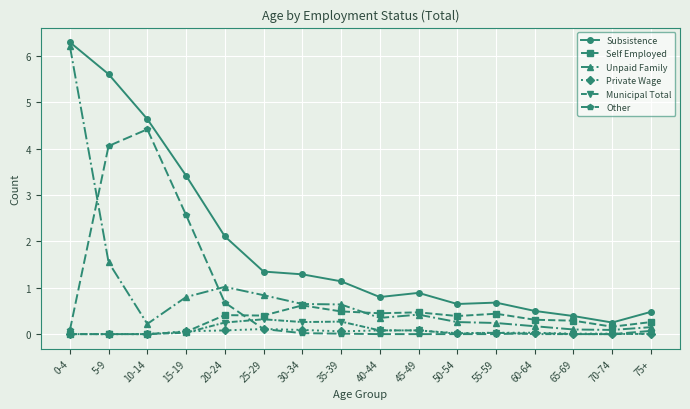

Which series changed the most between 10-14 and 75+?

Other